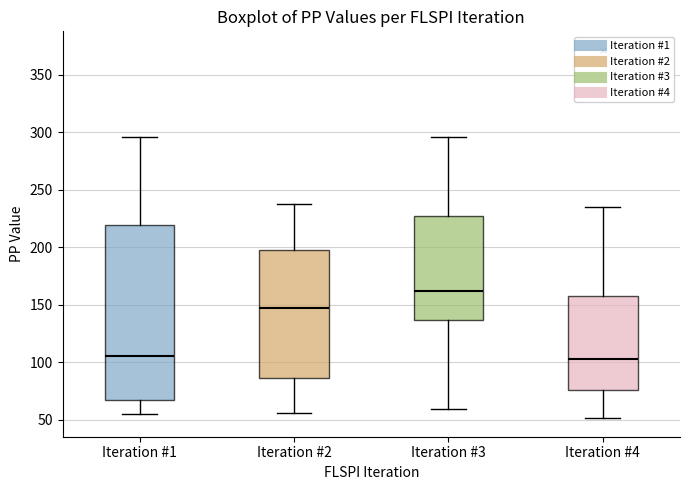

Reading left to right, transcribe this box plot: for each box, give where its median line is, the range the box spans, and where its two whiskers end, as read against the y-axis. The values are not printed on the chart, so give them approximately, as read against the axis.

Iteration #1: median 105, box 70 to 220, whiskers 55 to 295
Iteration #2: median 145, box 85 to 200, whiskers 55 to 240
Iteration #3: median 160, box 135 to 225, whiskers 60 to 295
Iteration #4: median 105, box 75 to 160, whiskers 50 to 235